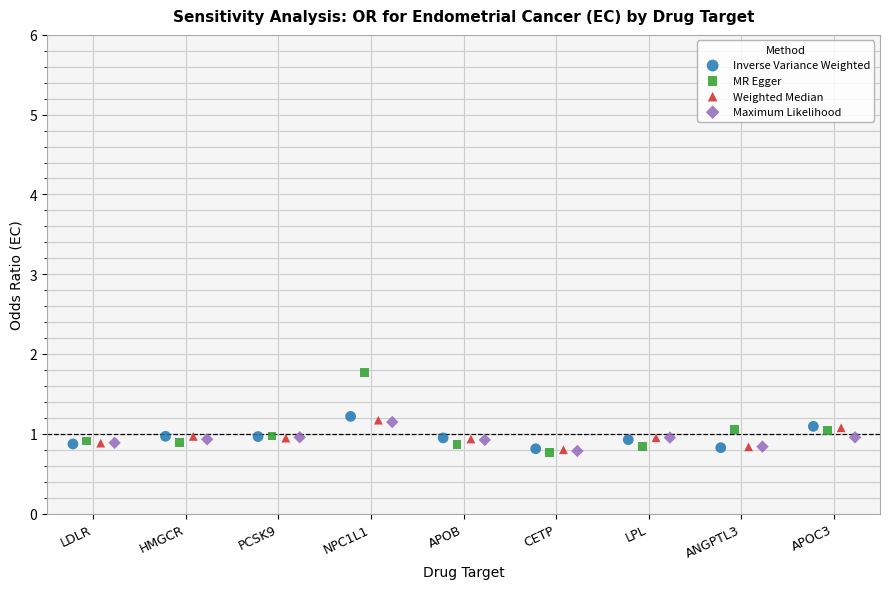

What are all the series names shown in the legend?

Inverse Variance Weighted, MR Egger, Weighted Median, Maximum Likelihood